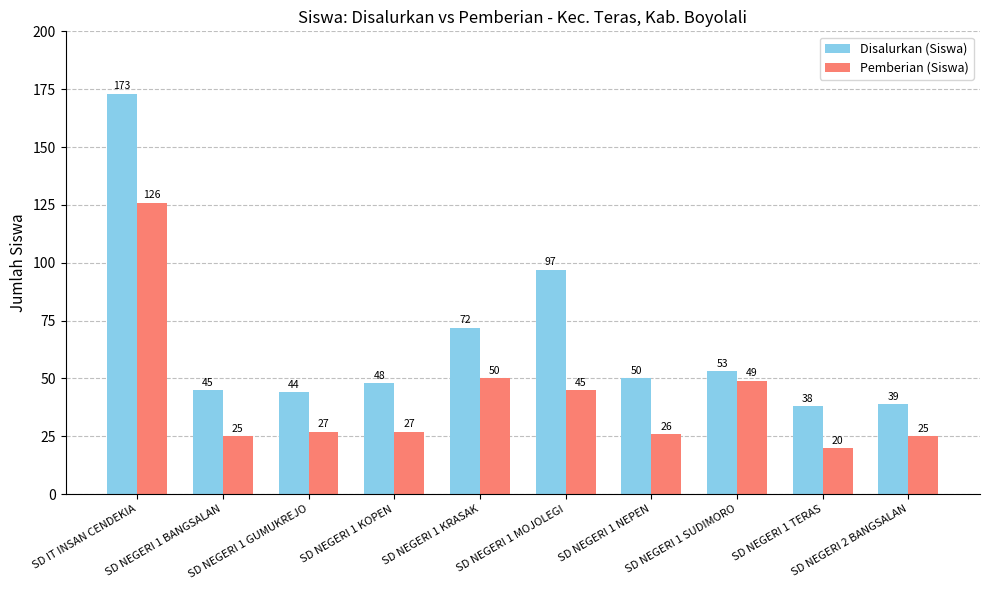

Which series has the widest spread of values?

Disalurkan (Siswa)